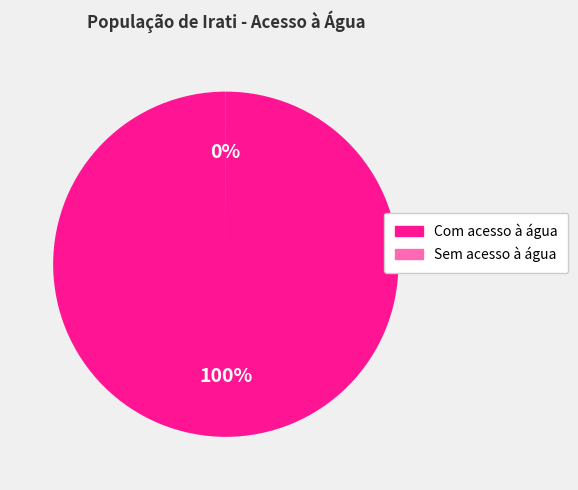

What percentage is the Com acesso à água slice, to the nearest percent?

100%